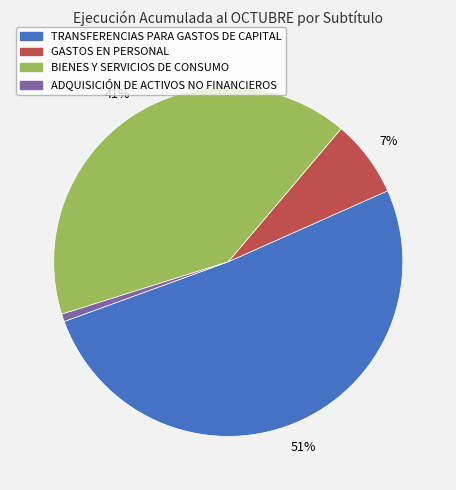

Combined, do ADQUISICIÓN DE ACTIVOS NO FINANCIEROS and TRANSFERENCIAS PARA GASTOS DE CAPITAL account for over 50%?

Yes